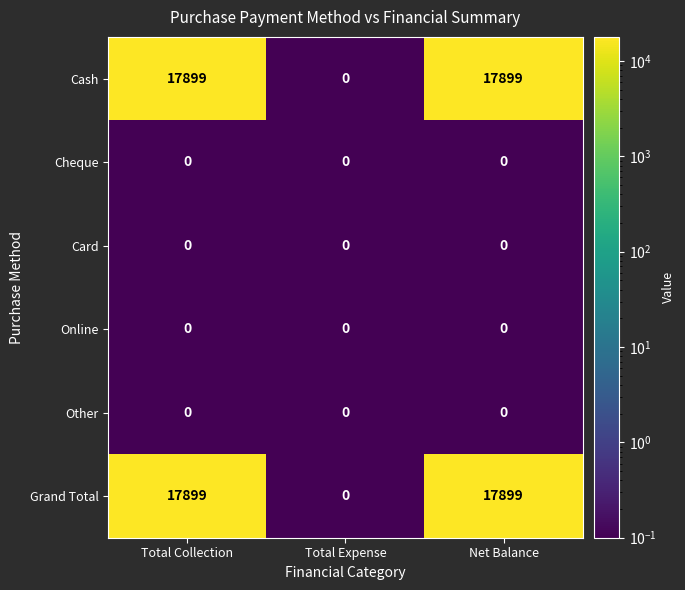

What is the spread (max minus min) of values at Net Balance?

17899